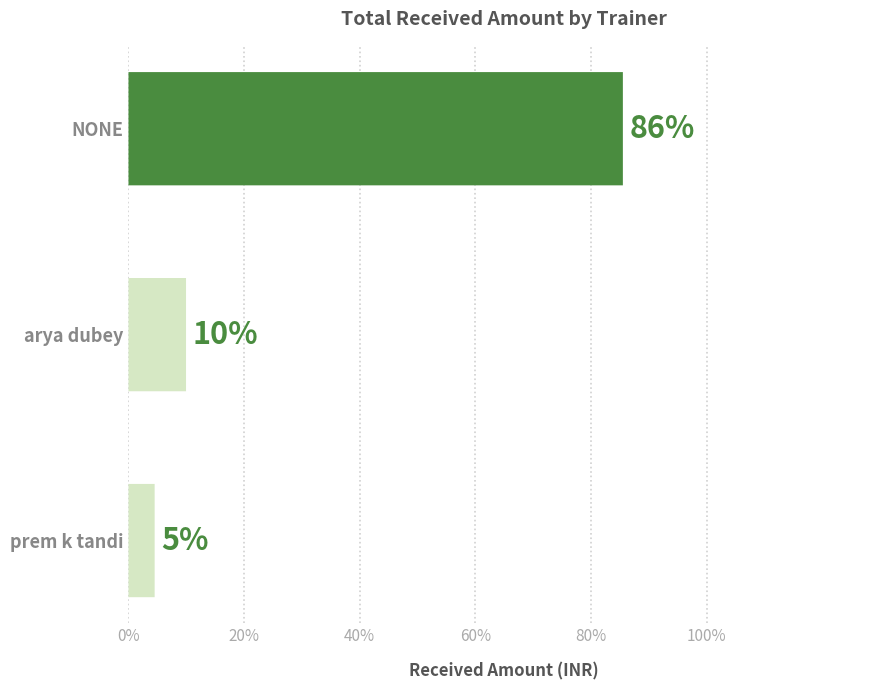

How many data points are less than 5500?

1